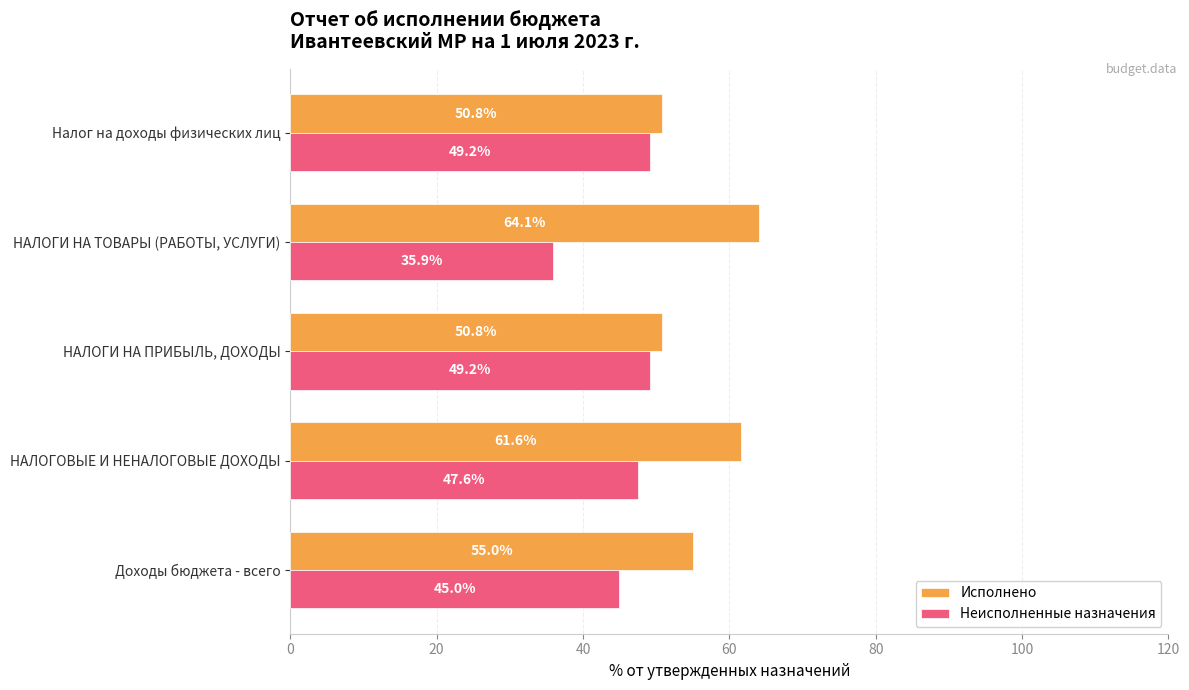

At which label is Неисполненные назначения closest to 42?

Доходы бюджета - всего